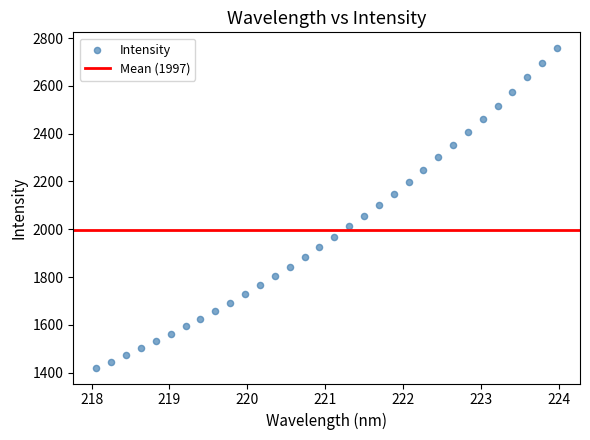

What is the range of Y values (max minus min)?

1335.4